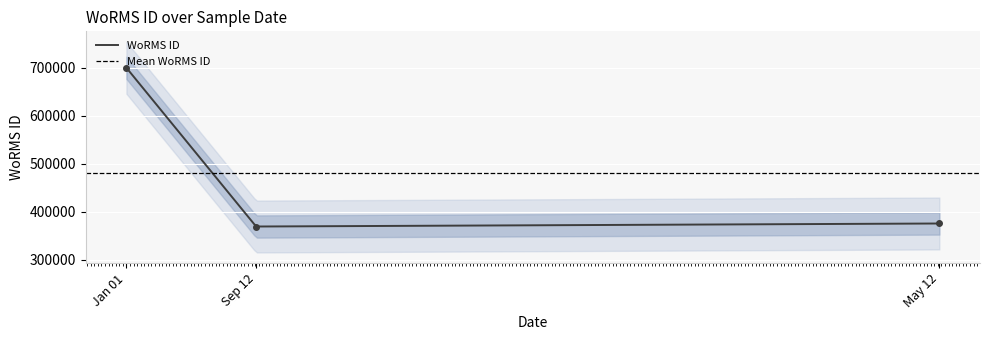

What is the value of the 2nd point from the left?

369489